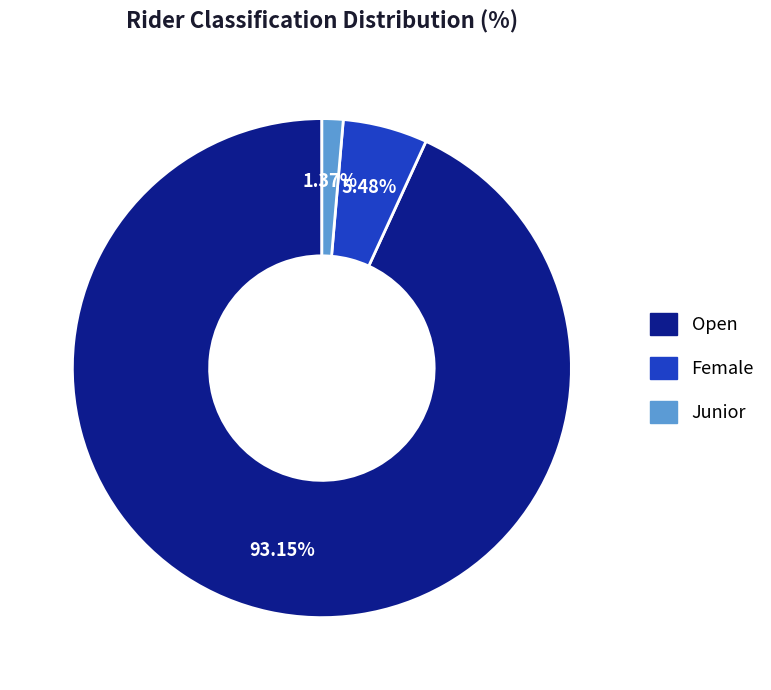

Is there a majority slice in this chart?

Yes